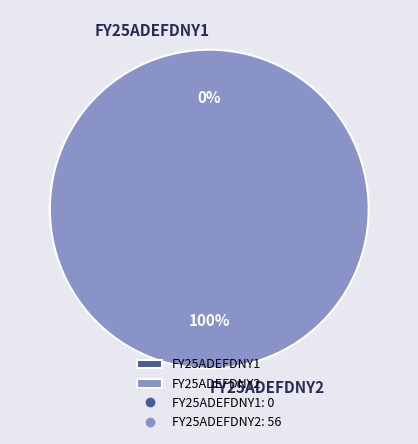

Combined, what portion of the pie is FY25ADEFDNY2 and FY25ADEFDNY1?

100.0%